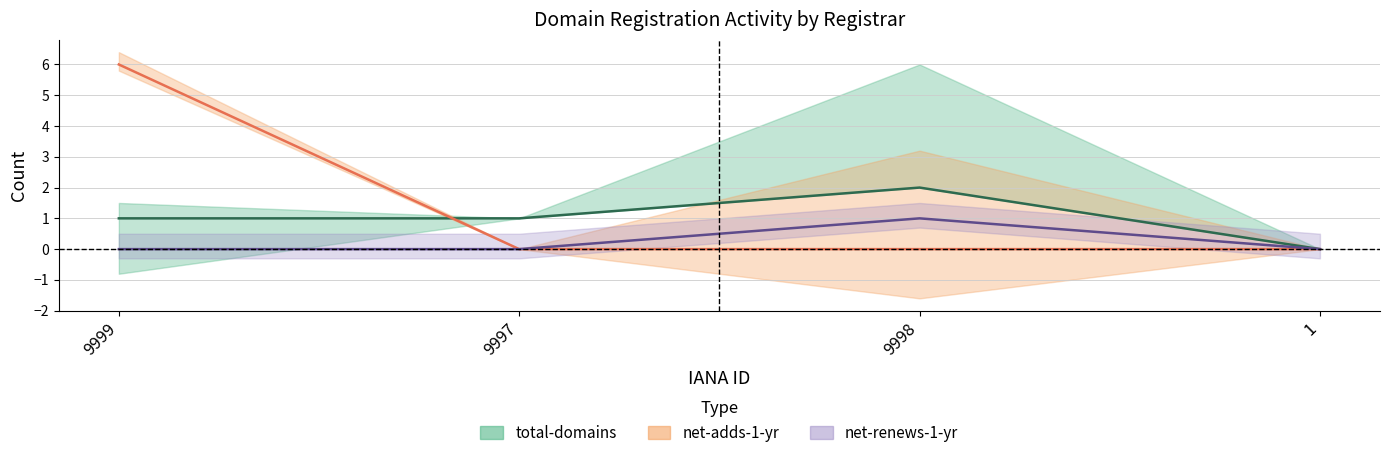

At which label is total-nameservers closest to 0?

9999